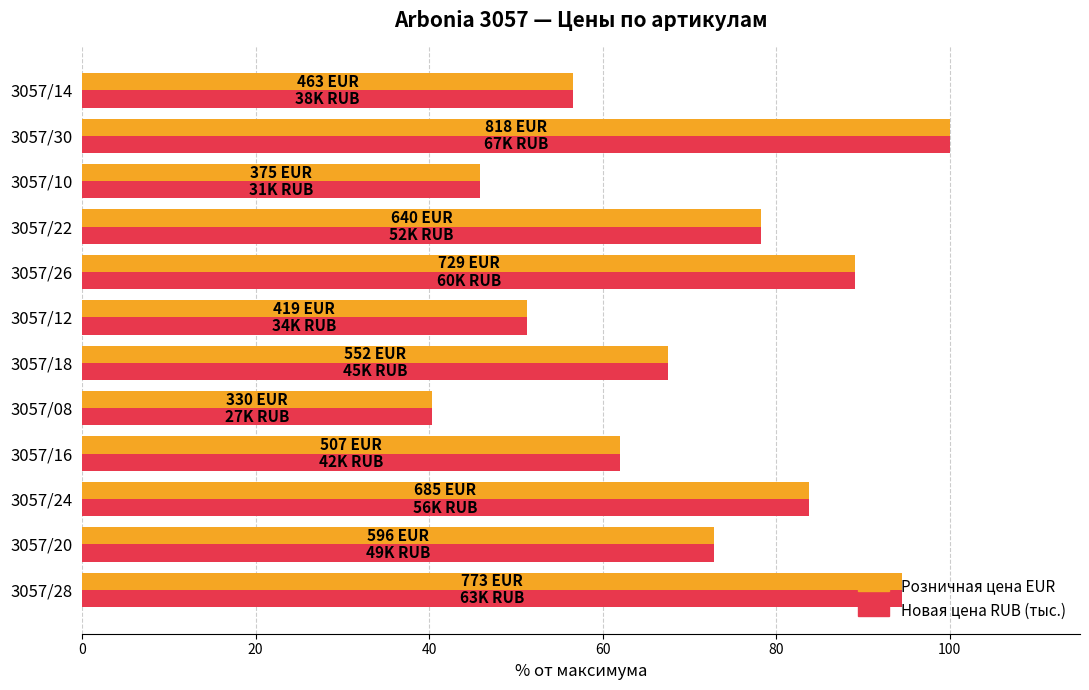

Is the value of Розничная цена EUR at 3057/28 greater than the value of Новая цена RUB (тыс.) at 3057/18?

Yes